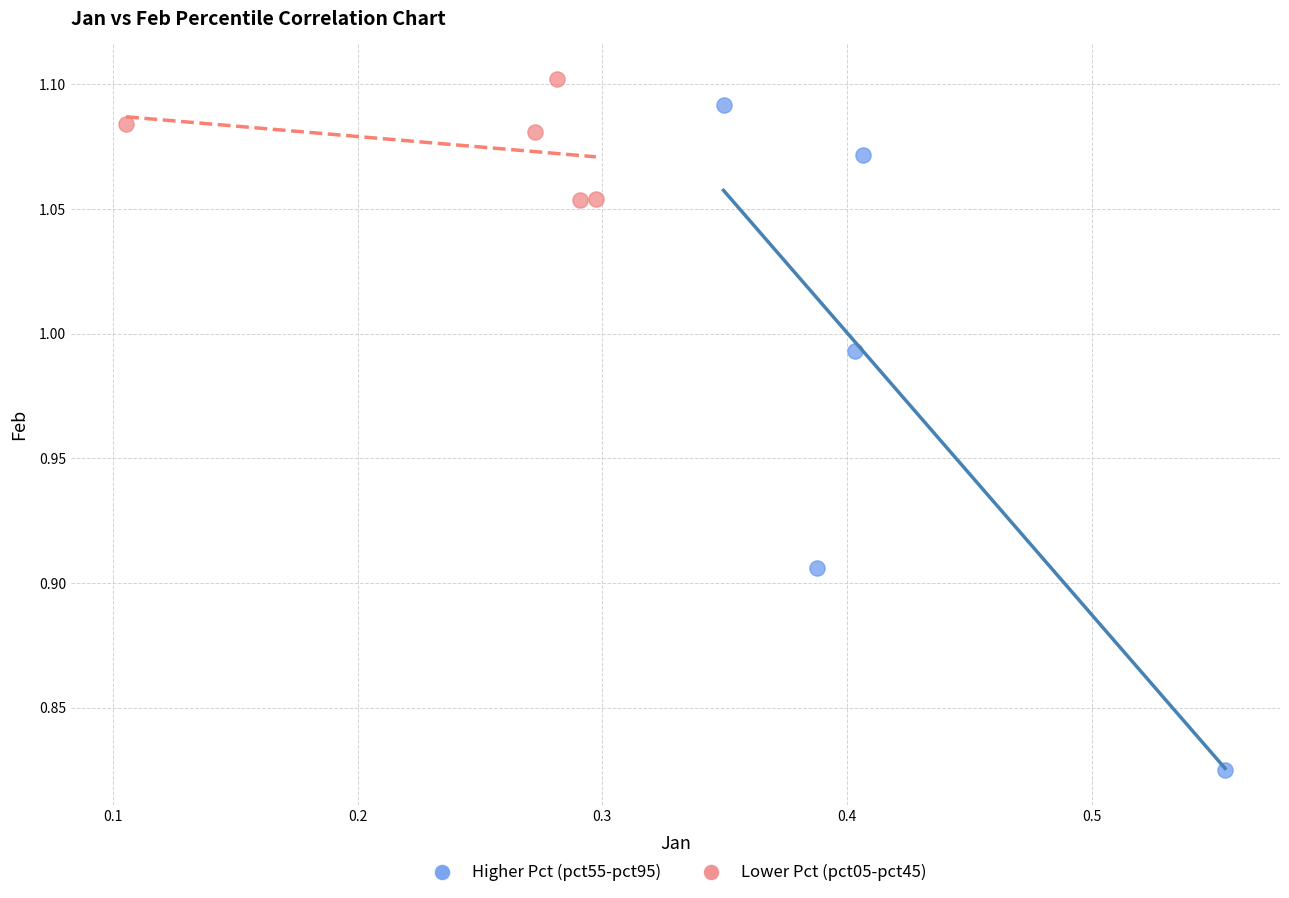

Which series reaches the minimum Y coordinate?

Higher Pct (pct55-pct95)